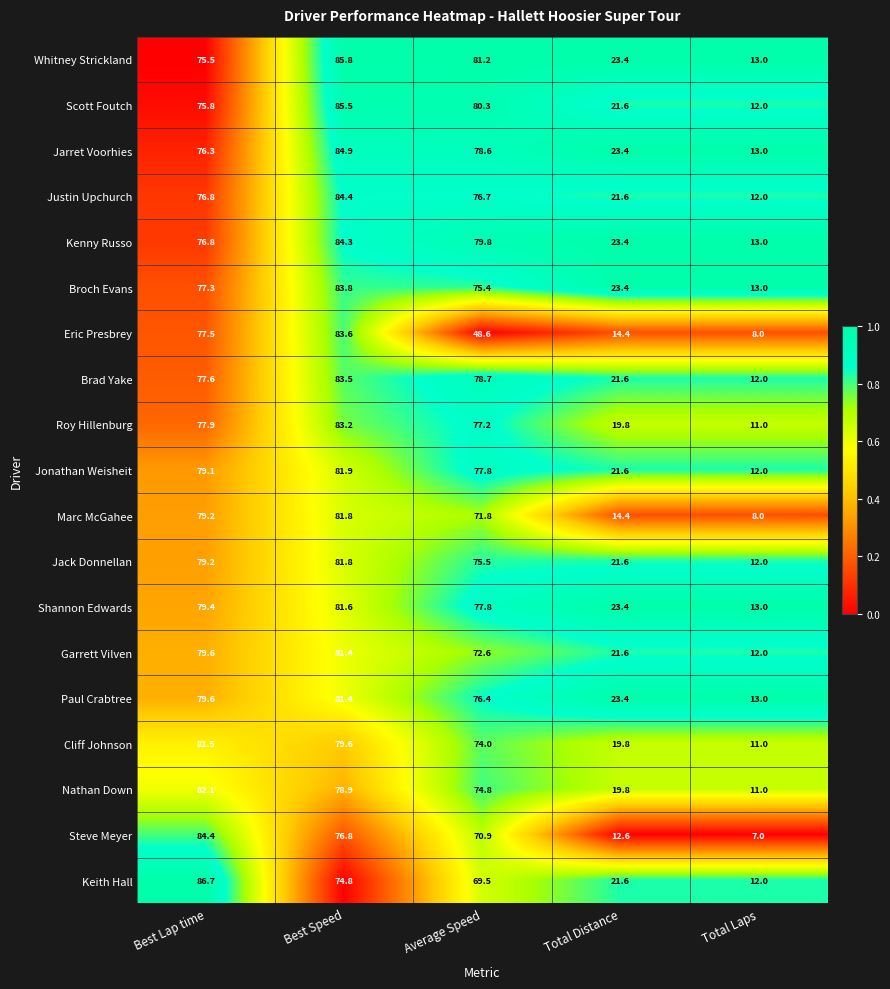

List the labels in order of Broch Evans value, smallest first.

Total Laps, Total Distance, Average Speed, Best Lap time, Best Speed